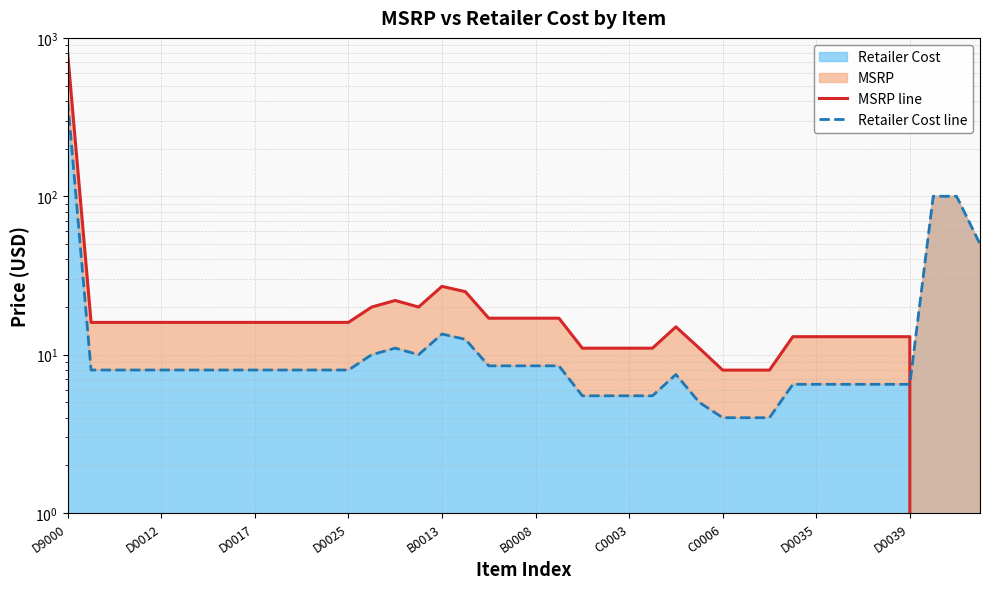

Reading left to right, extract all data points from this chart.

MSRP line: 799.5	16.0	16.0	16.0	16.0	16.0	16.0	16.0	16.0	16.0	16.0	16.0	16.0	20.0	22.0	20.0	27.0	25.0	17.0	17.0	17.0	17.0	11.0	11.0	11.0	11.0	15.0	11.0	8.0	8.0	8.0	13.0	13.0	13.0	13.0	13.0	13.0	0.0	0.0	0.0
Retailer Cost line: 400.0	8.0	8.0	8.0	8.0	8.0	8.0	8.0	8.0	8.0	8.0	8.0	8.0	10.0	11.0	10.0	13.5	12.5	8.5	8.5	8.5	8.5	5.5	5.5	5.5	5.5	7.5	5.0	4.0	4.0	4.0	6.5	6.5	6.5	6.5	6.5	6.5	100.0	100.0	50.0